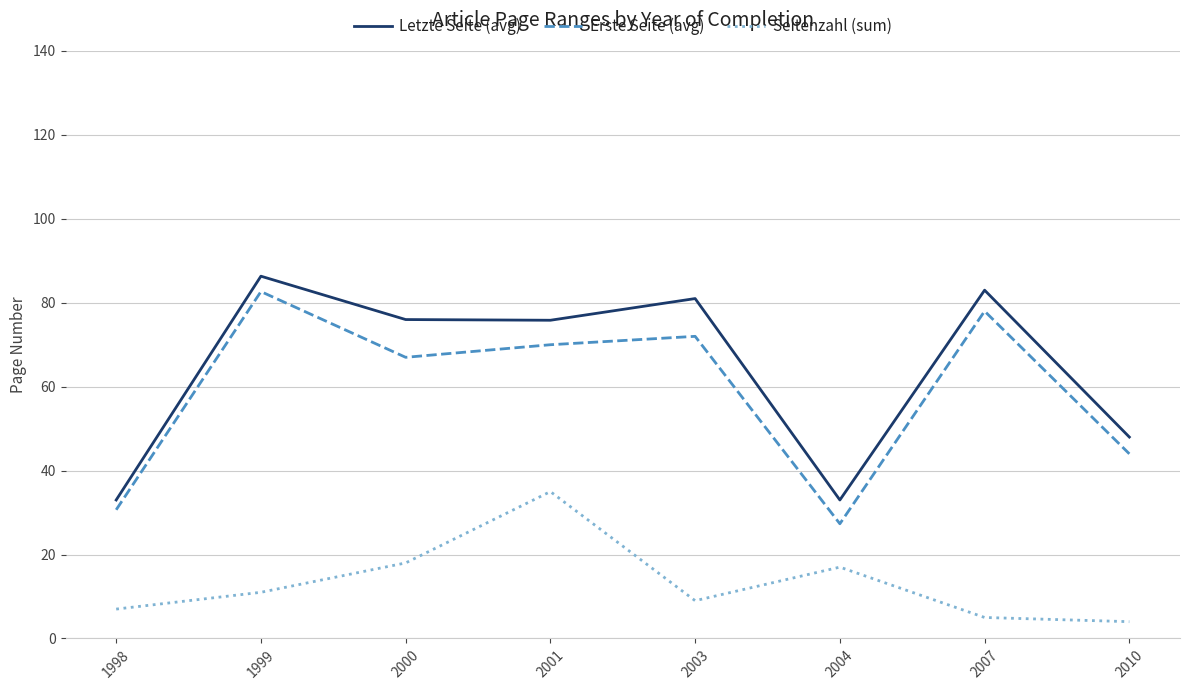

What is the total value across all series at 1998?

70.7